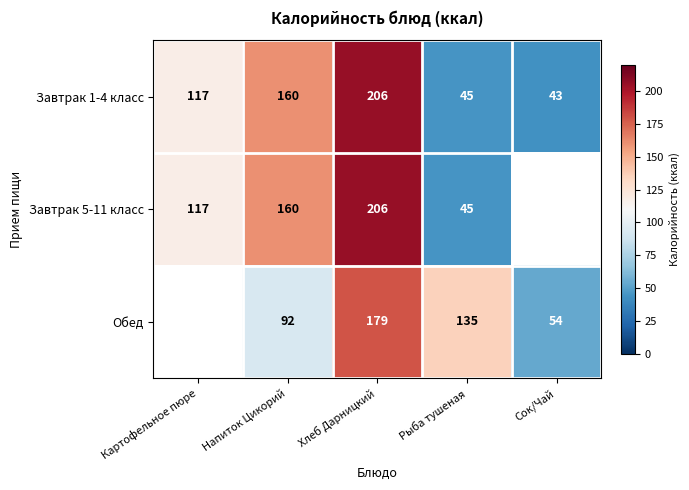

What is the difference between the second highest and second lowest values in the Завтрак 1-4 класс series?

115